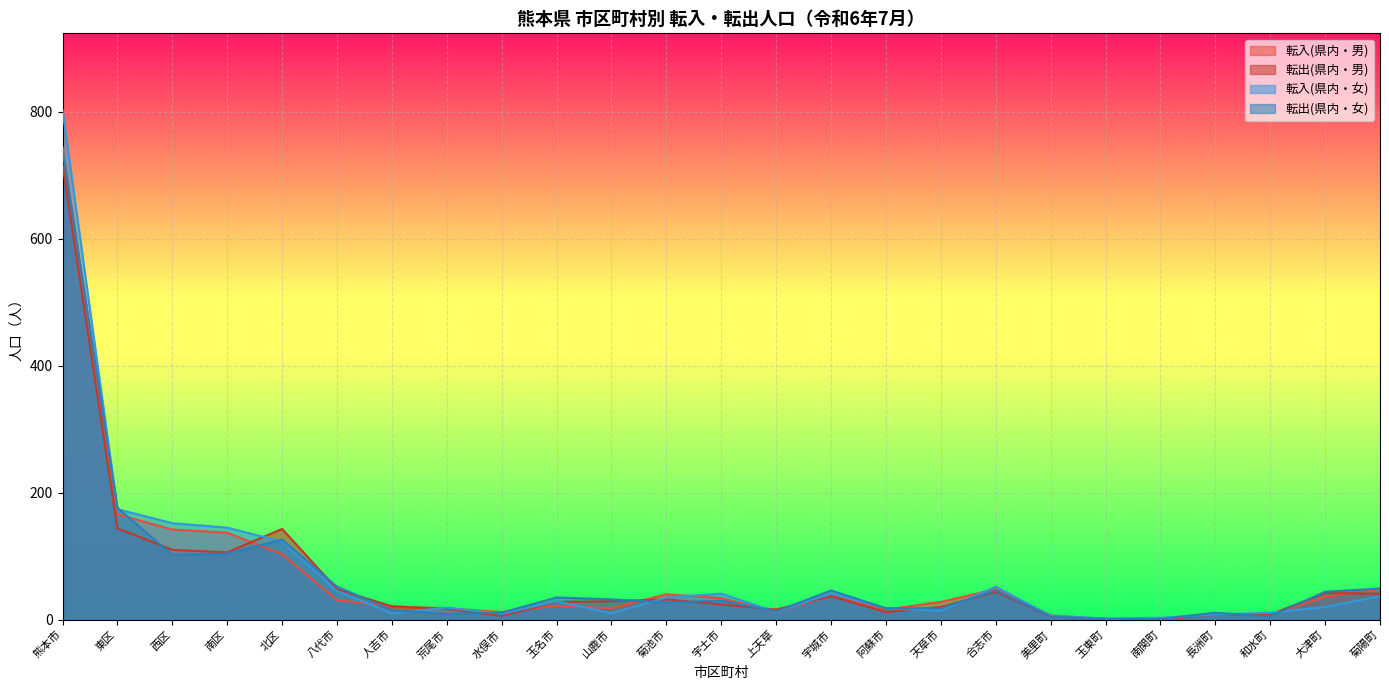

What position from the right is 水俣市?

17